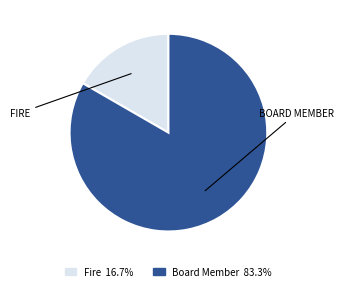

Do Board Member and Fire together represent more than half of the pie?

Yes